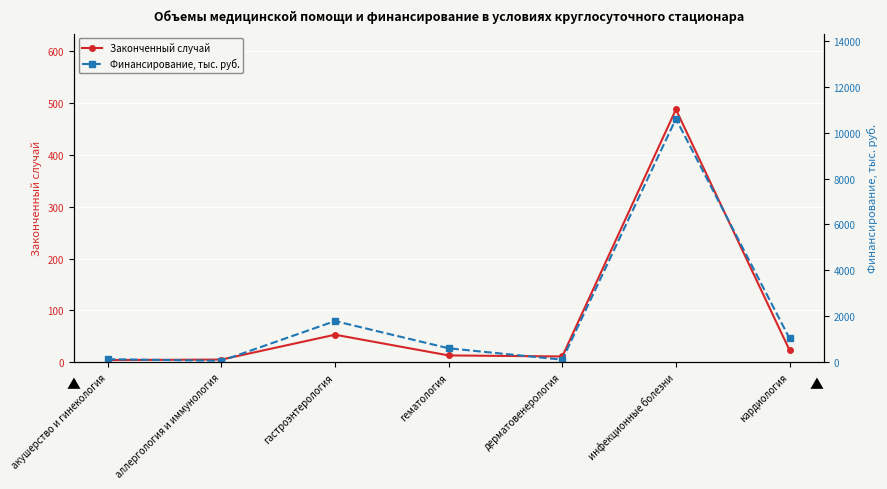

True or false: Законченный случай has more than 0 interior local peaks.

True